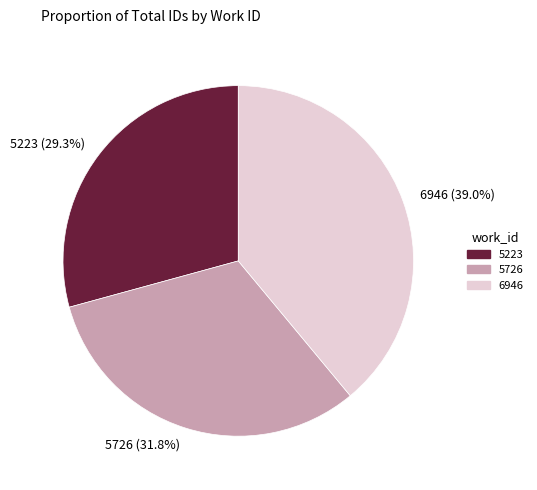

To the nearest percent, what is the combined percentage of 5726 and 6946?

71%